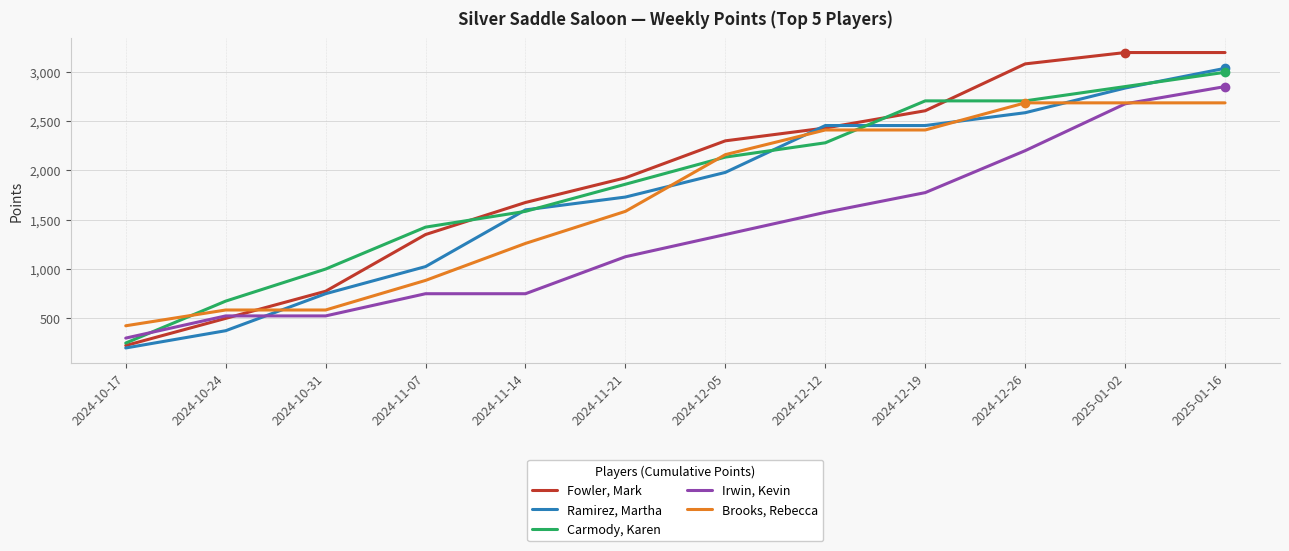

What is the difference between the highest and lowest values at 2024-11-07?

675